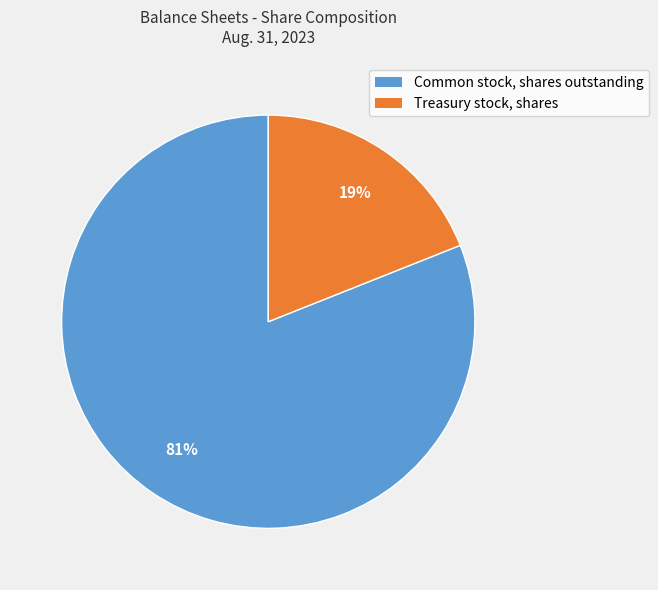

Is there any slice that represents more than half of the pie?

Yes